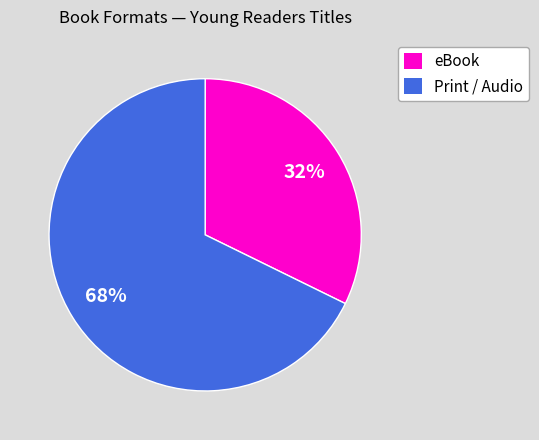

Is there any slice that represents more than half of the pie?

Yes